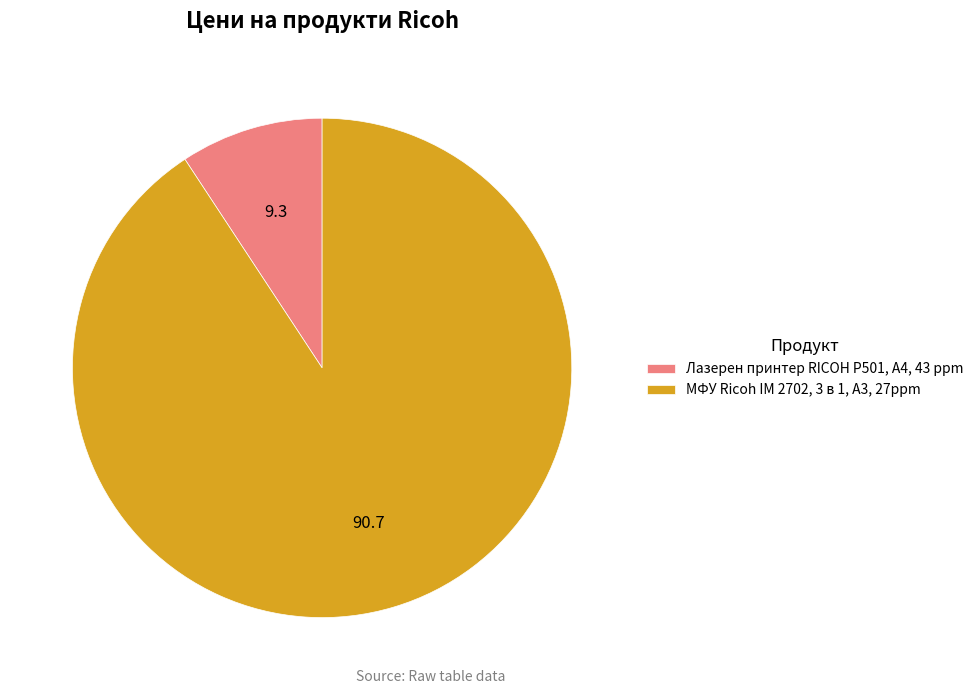

Is there a majority slice in this chart?

Yes